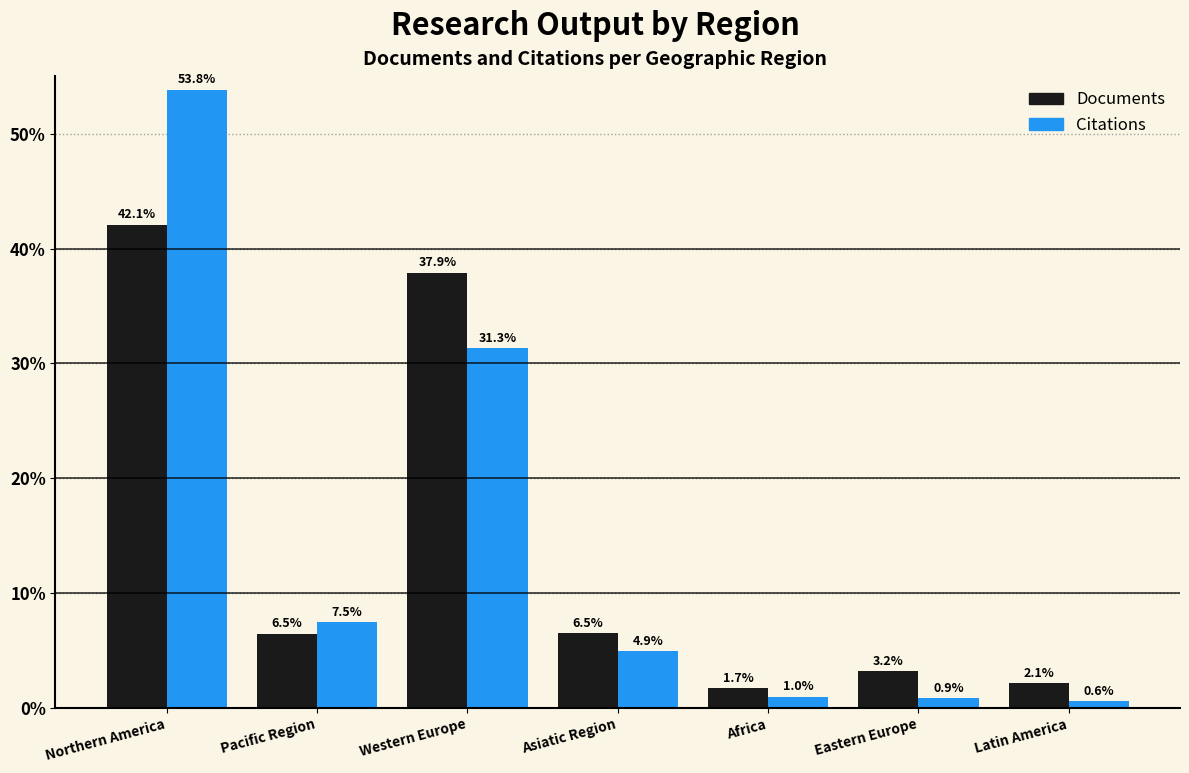

Reading left to right, list all the values displayed in this chart.

Documents: 42.1	6.5	37.9	6.5	1.7	3.2	2.1
Citations: 53.8	7.5	31.3	4.9	1.0	0.9	0.6